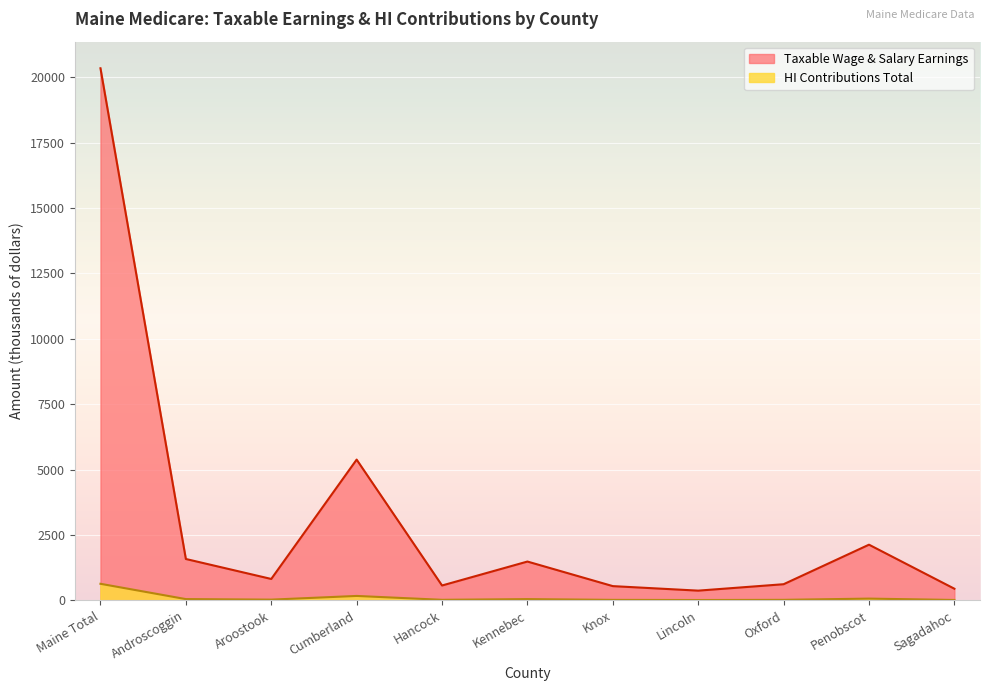

Between Androscoggin and Lincoln, which series saw the biggest shift?

Taxable Wage & Salary Earnings